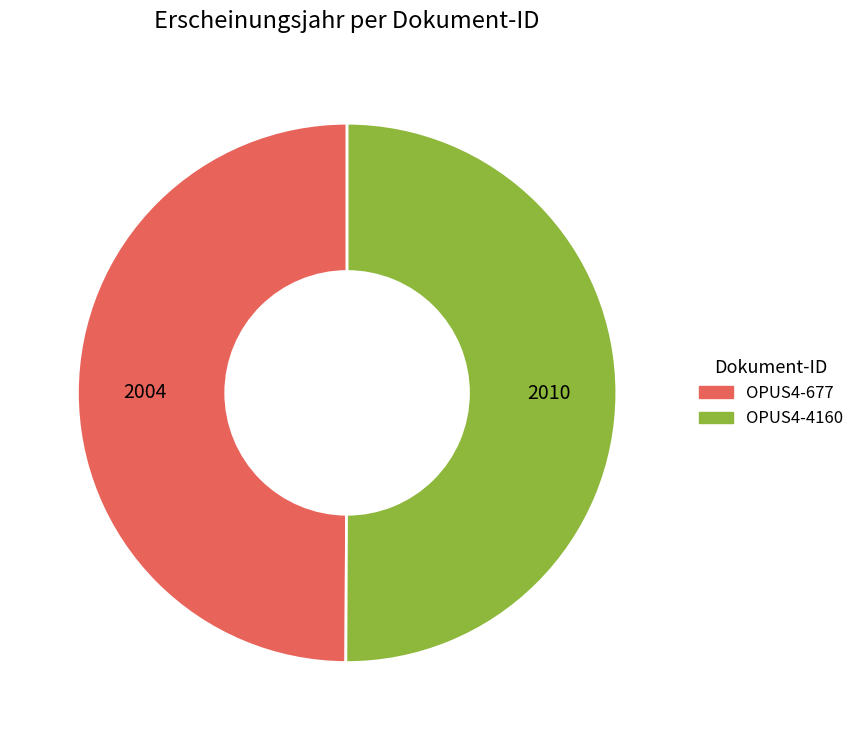

Combined, do OPUS4-677 and OPUS4-4160 account for over 50%?

Yes